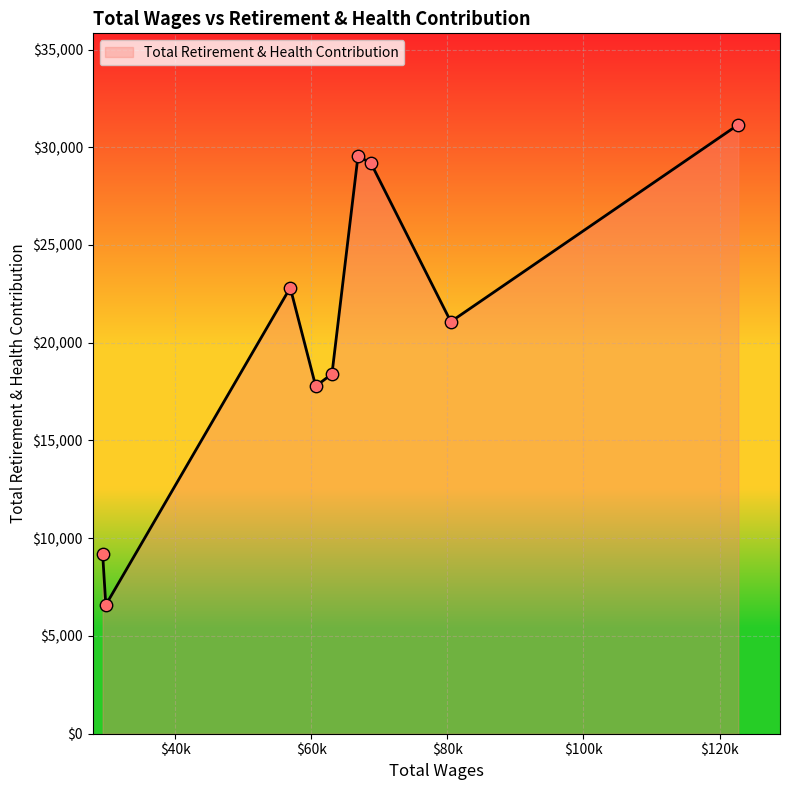

What is the difference between the maximum and minimum values?

24567